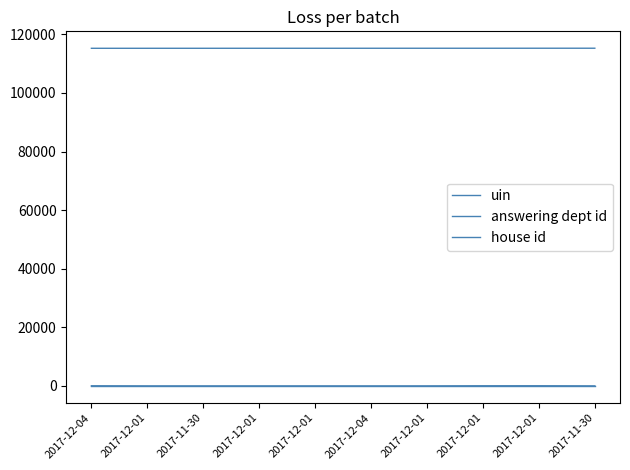

Where is answering dept id nearest to the value 35?

2017-12-04